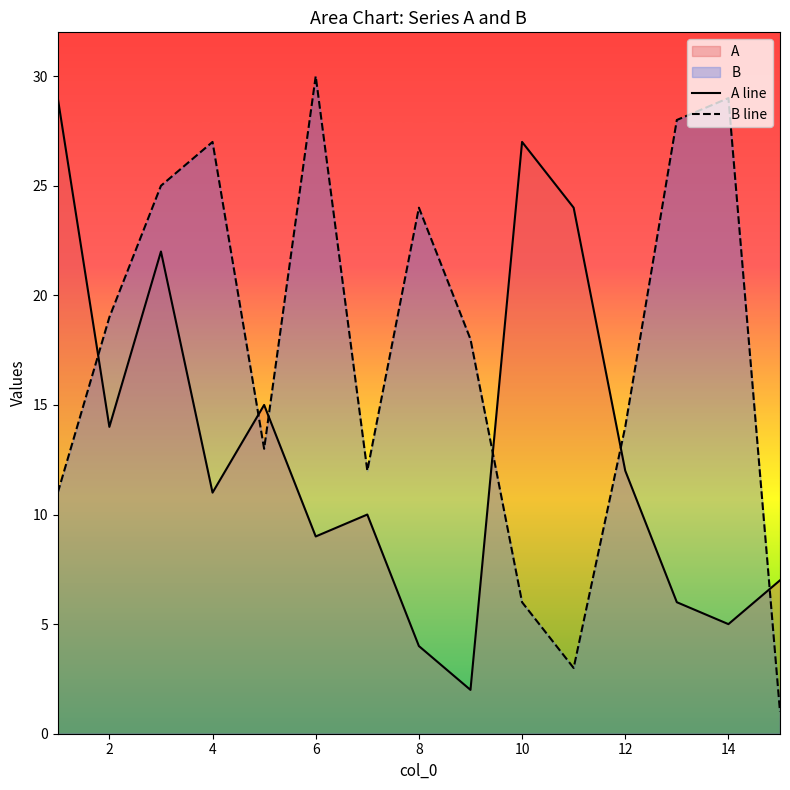

After their last crossing, which series has the higher values: A line or B line?

A line